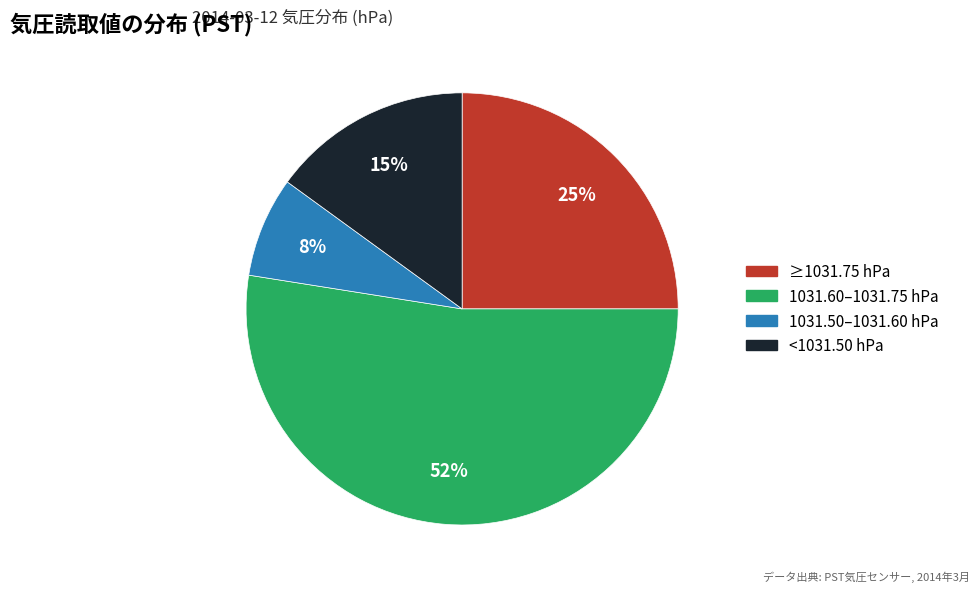

Count the number of slices in the pie.

4